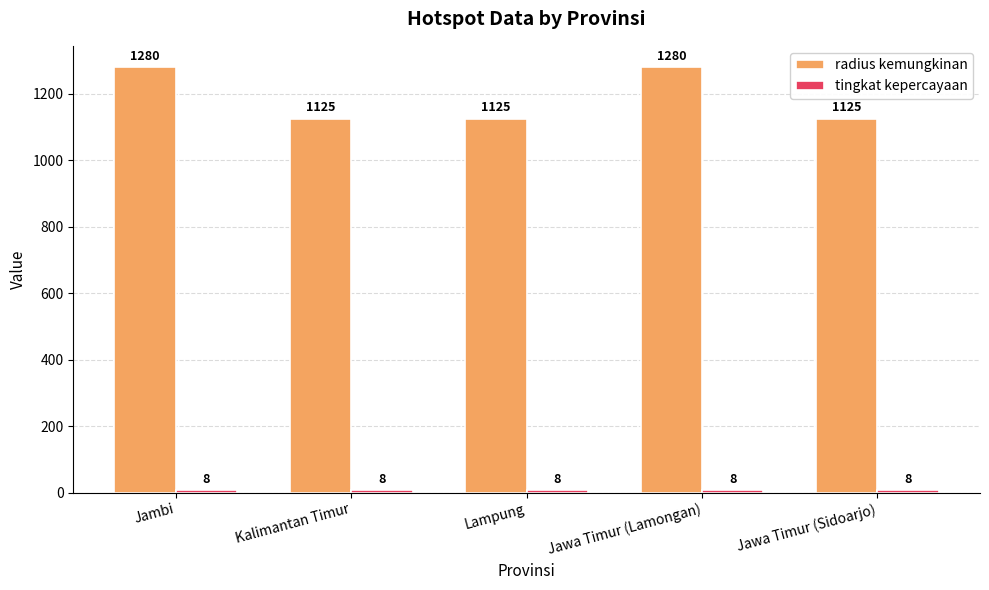

What position from the right is Lampung?

3